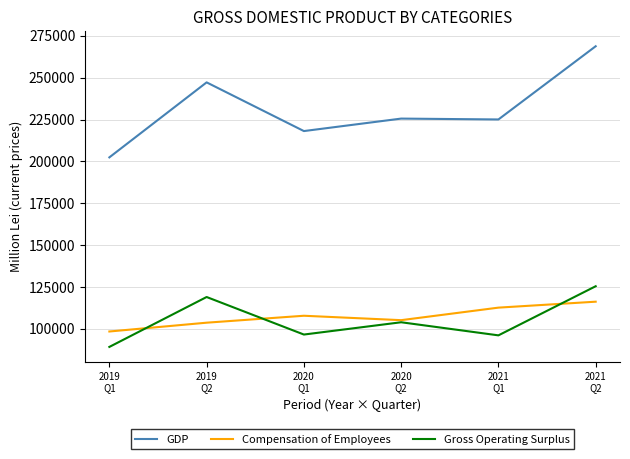

At which label does Compensation of Employees first exceed 107772?

2020
Q1